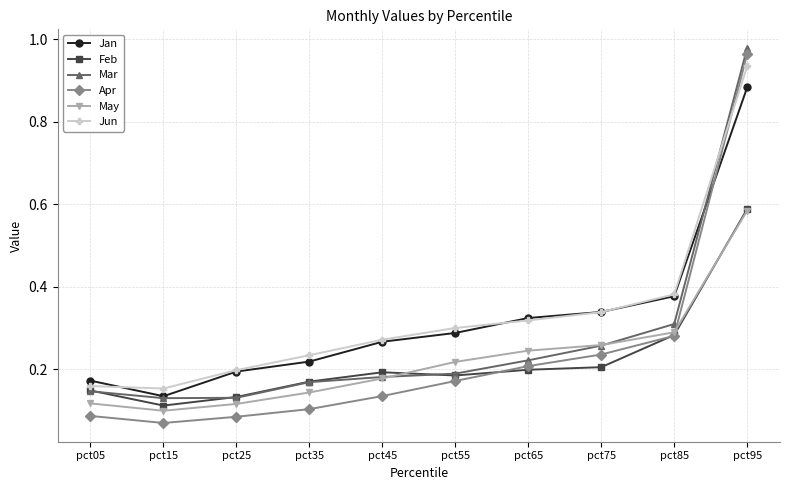

At how many categories does at least one series exceed 0?

10